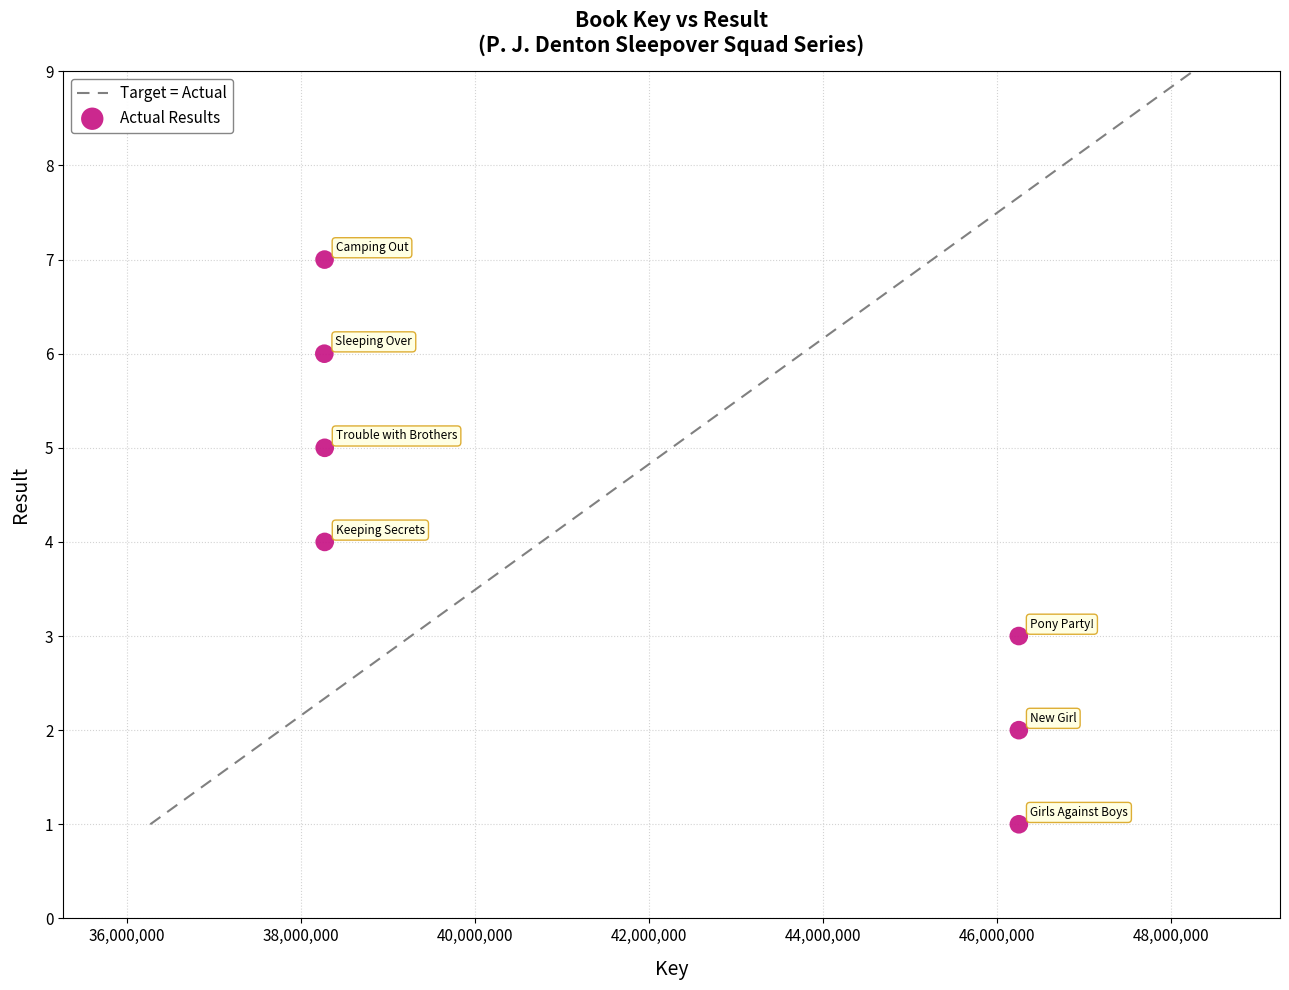

What is the range of X values (max minus min)?

7979740